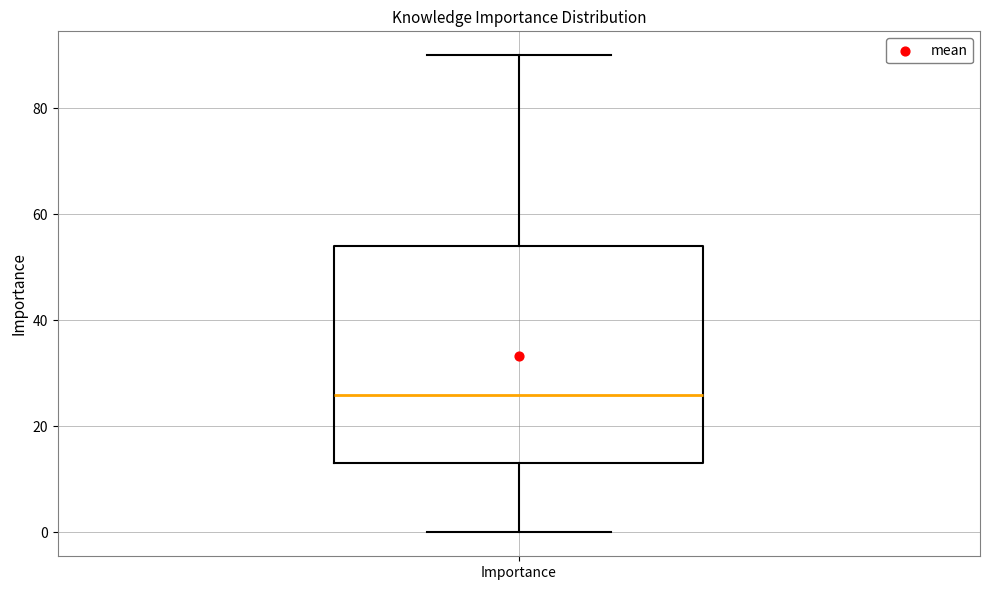

Where does the upper whisker of the box for Importance end on the y-axis? The values are not printed on the chart, so give them approximately, as read against the axis.

90